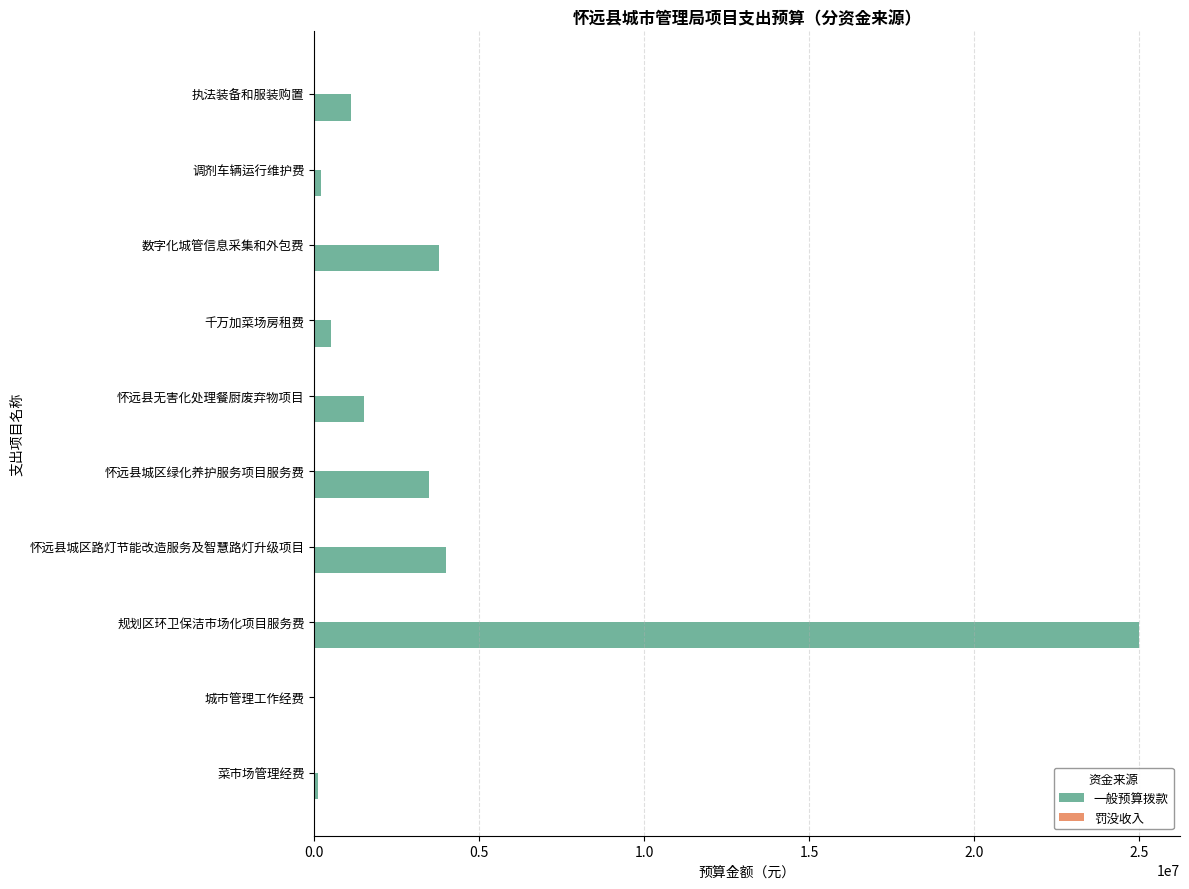

How many data points does each series have?

10